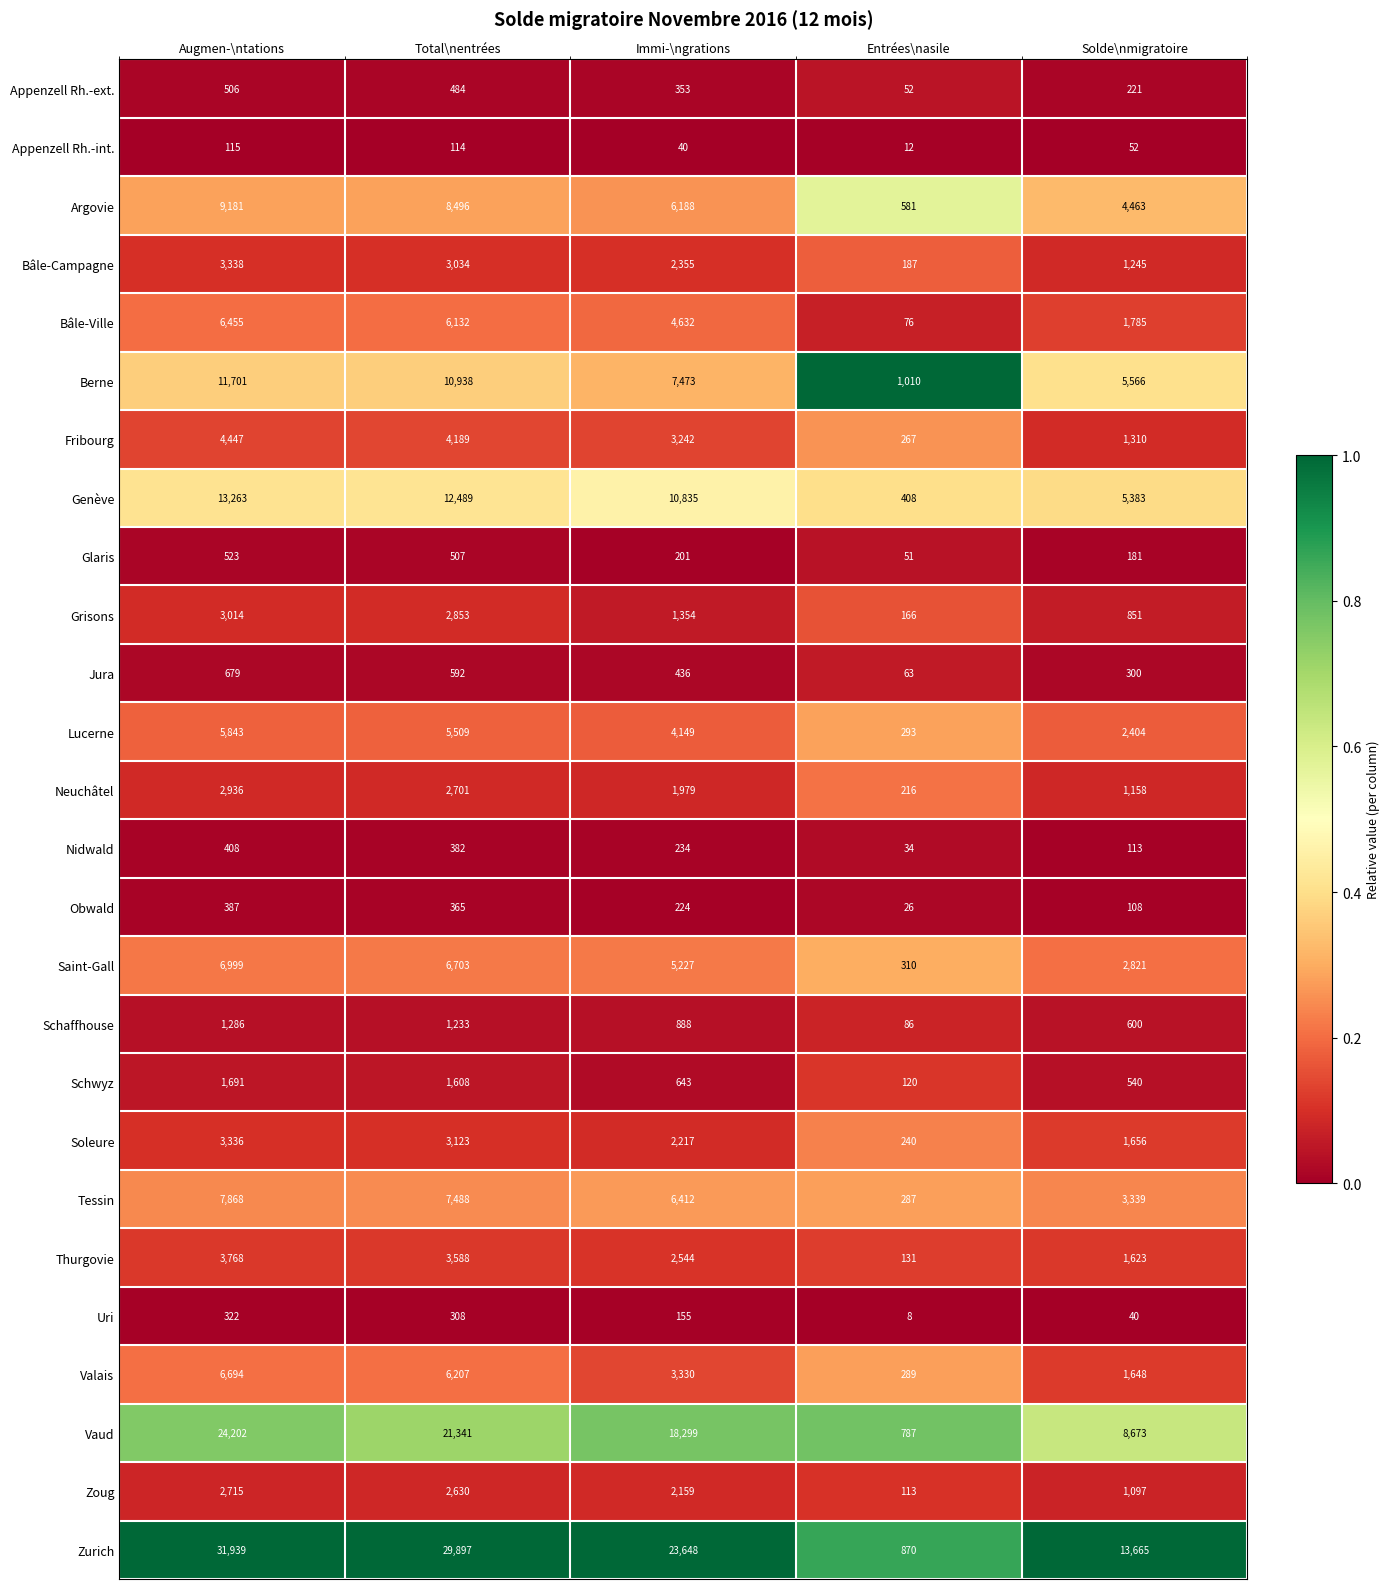

Which category has the highest value across all series?

Augmen-\ntations